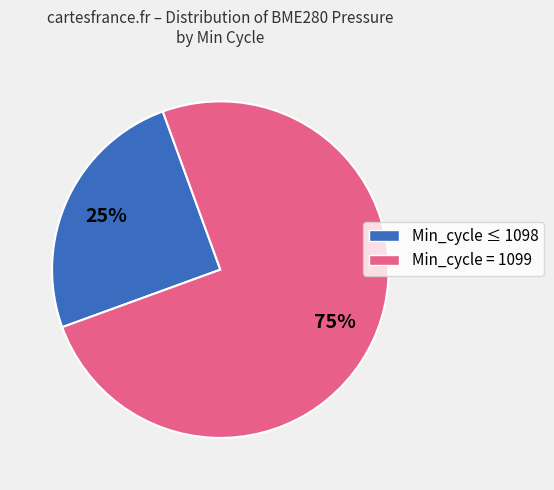

To the nearest percent, what is the difference between the largest and smallest slice percentages?

50%